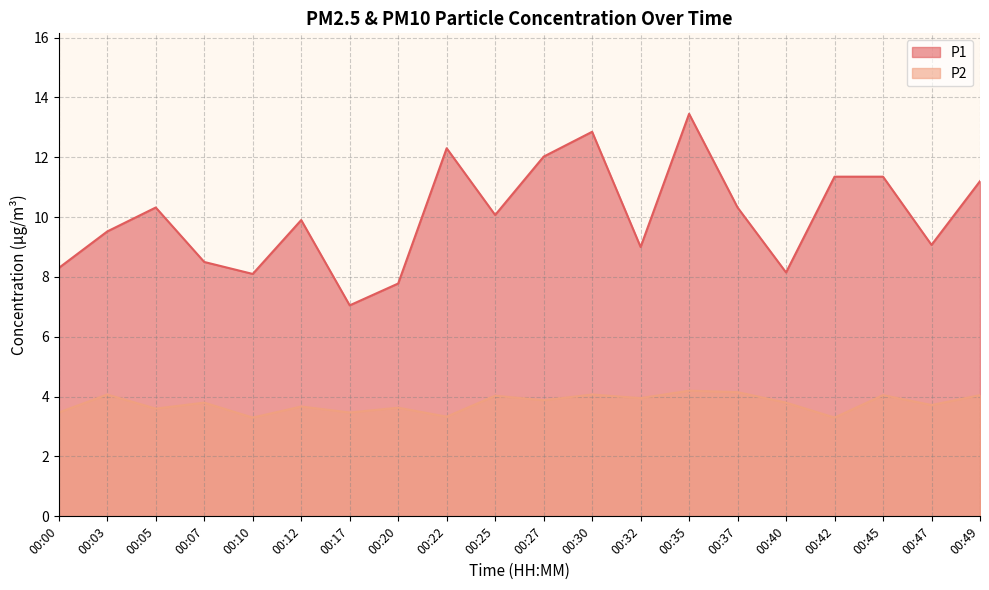

At how many categories does at least one series exceed 4?

20